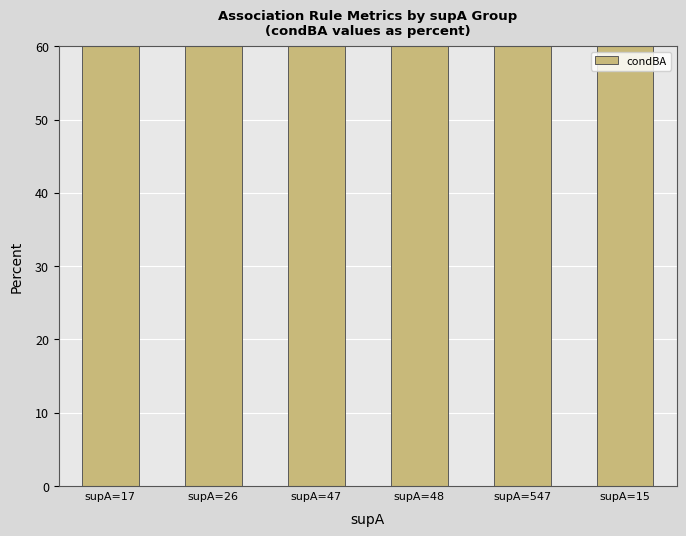

List the labels in order of value, smallest first.

supA=15, supA=17, supA=26, supA=547, supA=48, supA=47